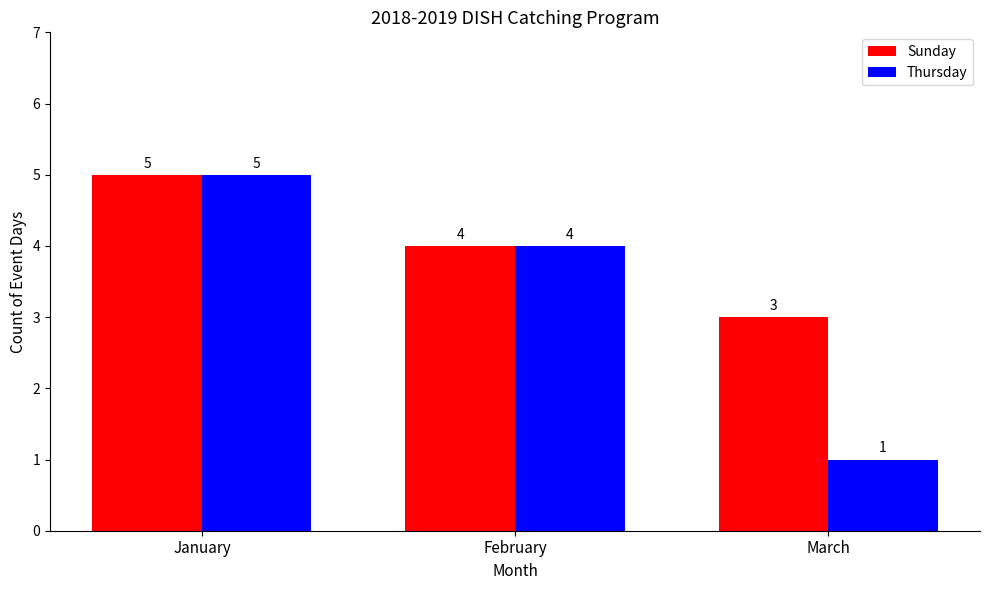

What is the total value across all series at January?

10